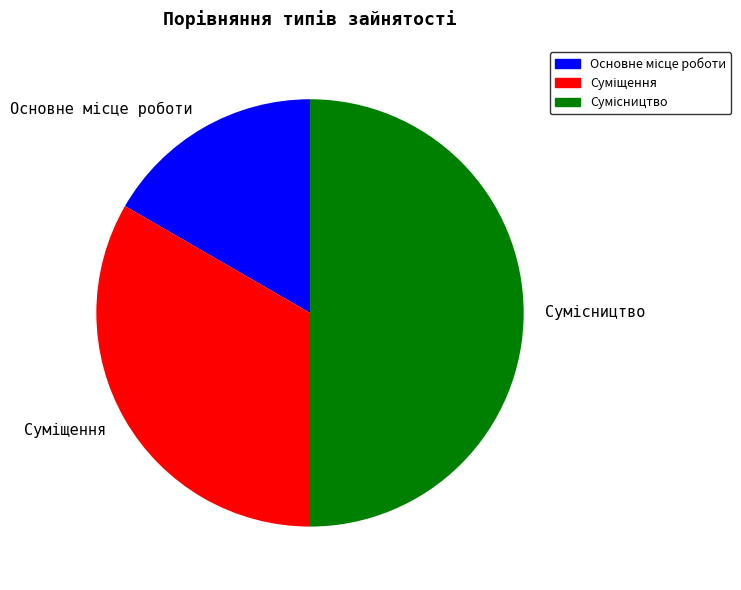

What is the largest slice in the pie chart?

Сумісництво